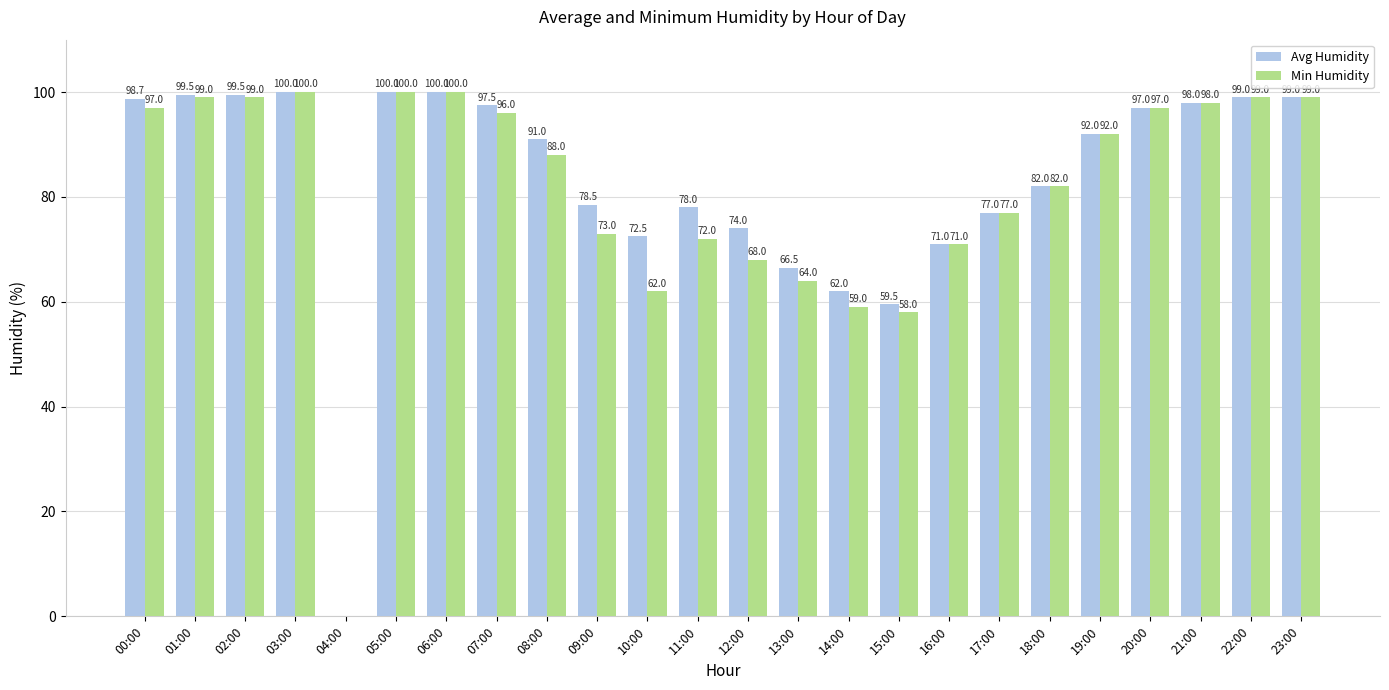

Is the value of Avg Humidity at 01:00 greater than the value of Min Humidity at 17:00?

Yes